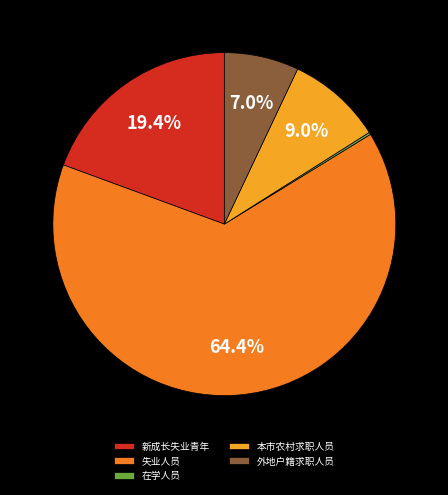

Is there a majority slice in this chart?

Yes